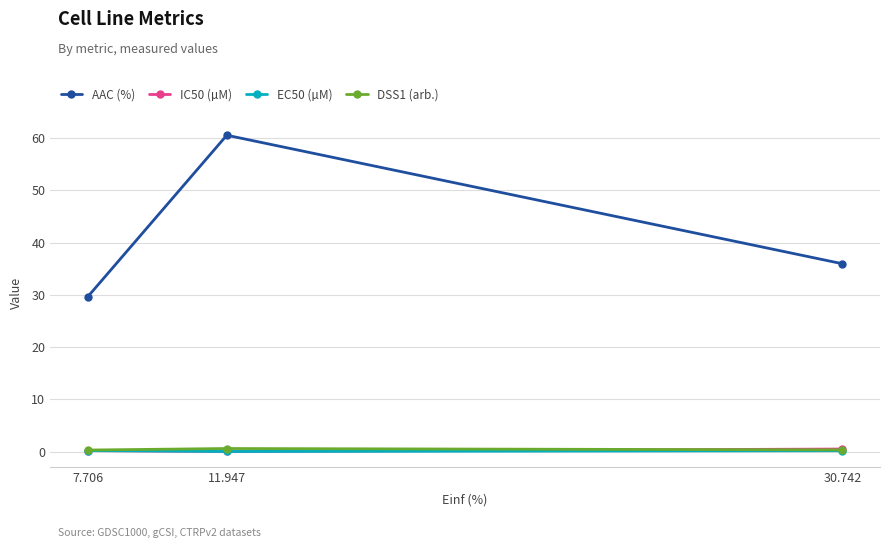

Which series has the widest spread of values?

AAC (%)